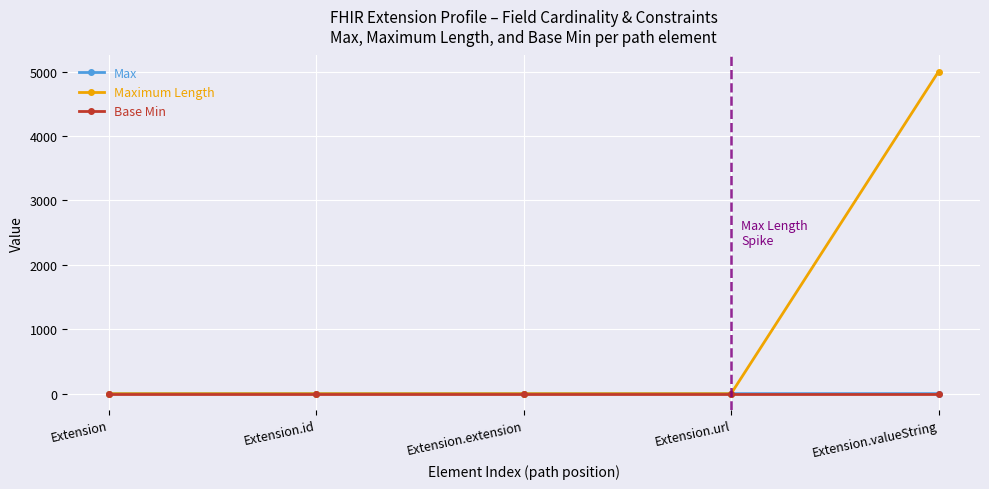

What is the maximum value shown in the chart?

5000